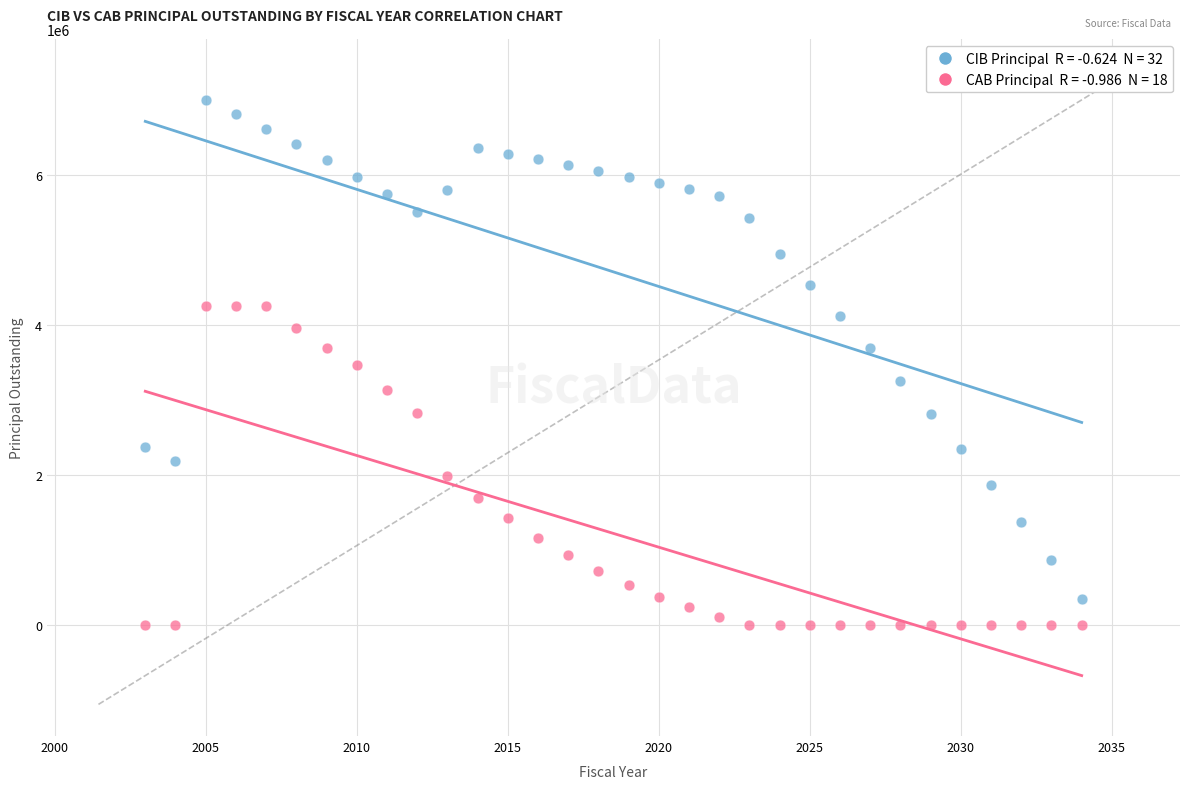

Across all data points, what is the range of Y values (max minus min)?

6999000.0